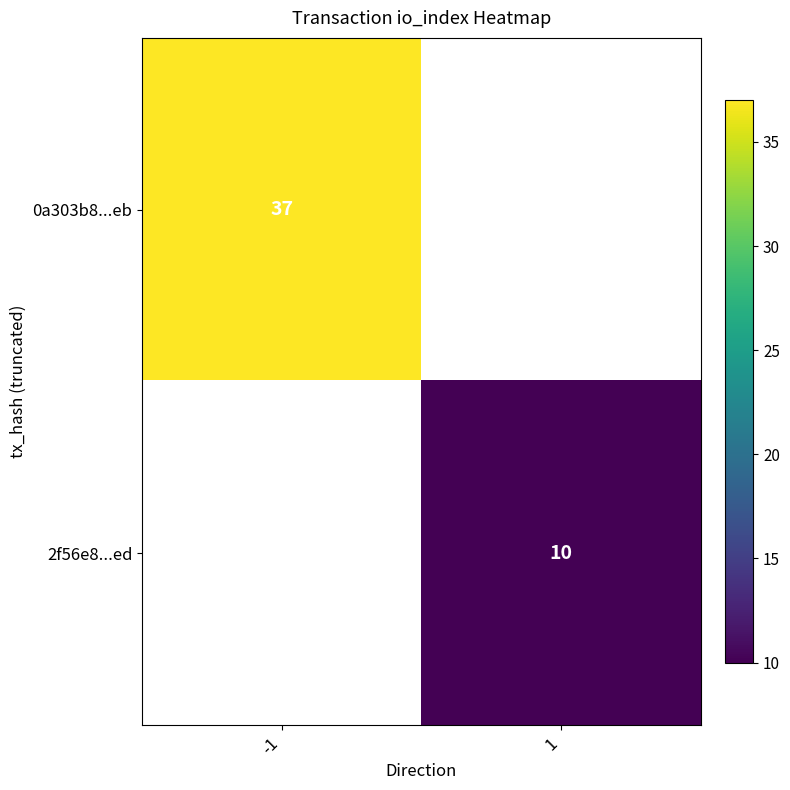

Which category has the highest value in the 2f56e8...ed series?

-1